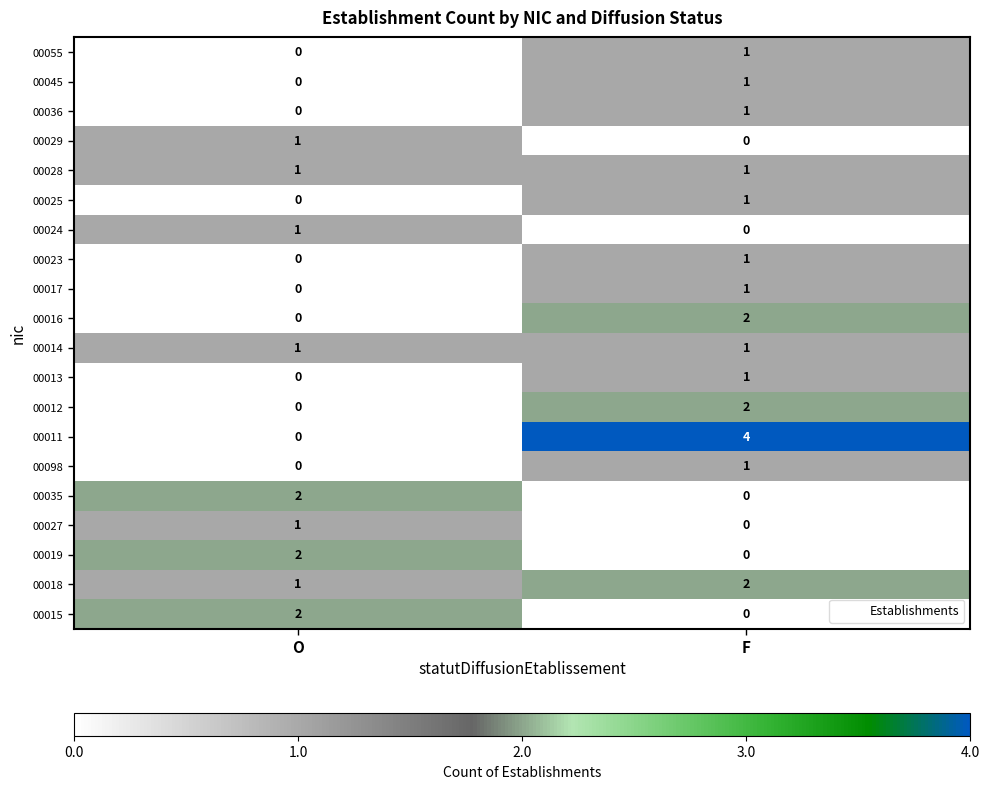

List the labels in order of 00011 value, largest first.

F, O